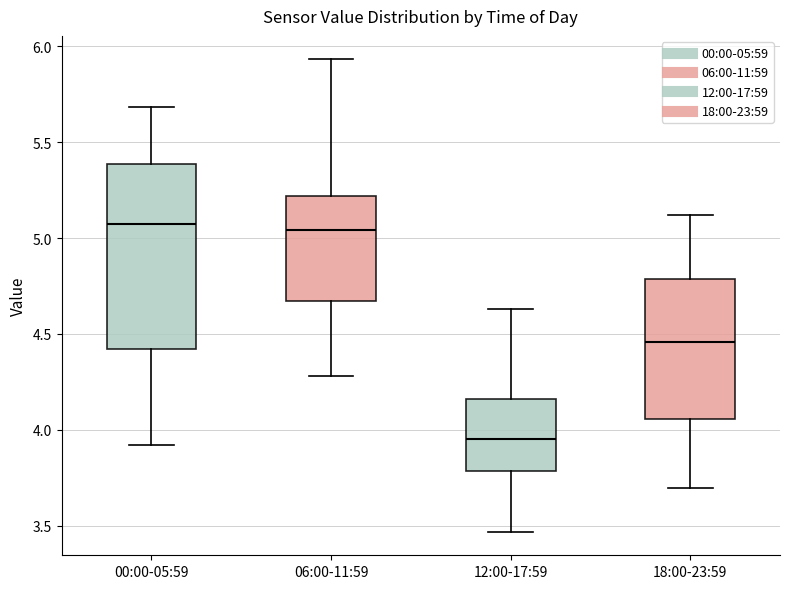

Comparing the boxes themselves (not the whiskers), which one is the tallest?

00:00-05:59